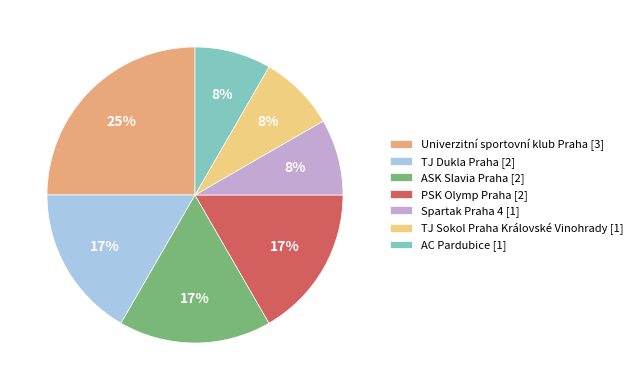

To the nearest percent, what portion does AC Pardubice represent?

8%